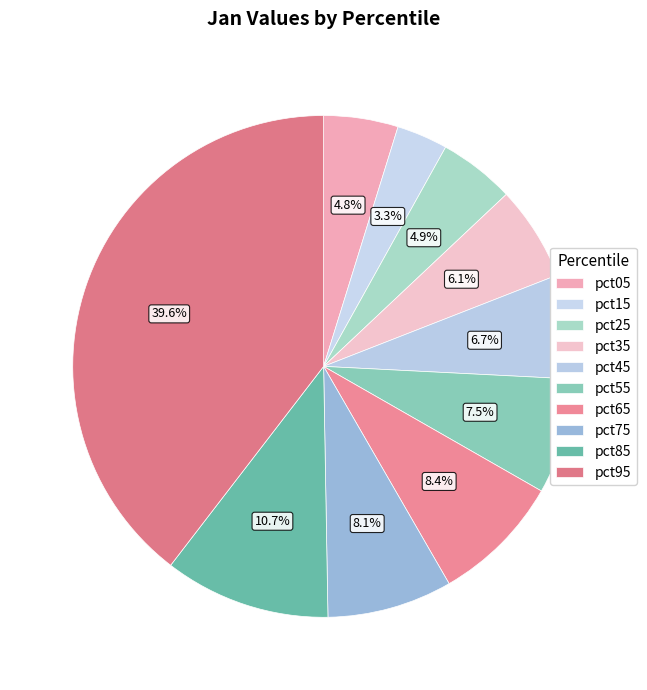

What percentage is NOT represented by pct15?

96.7%